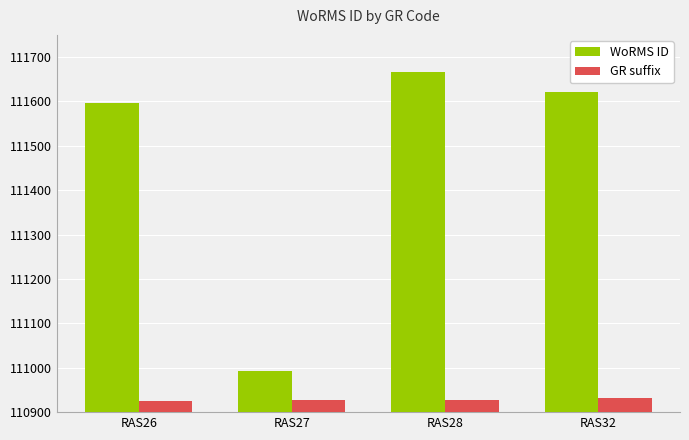

Which series has the largest total across all categories?

WoRMS ID